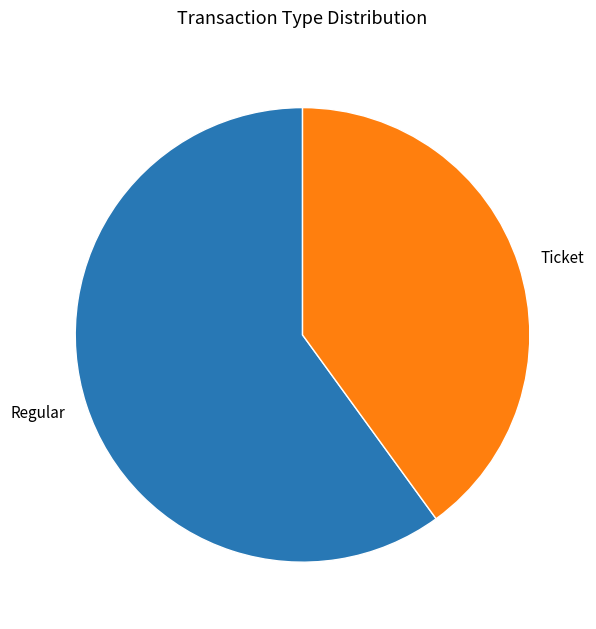

Is there a majority slice in this chart?

Yes